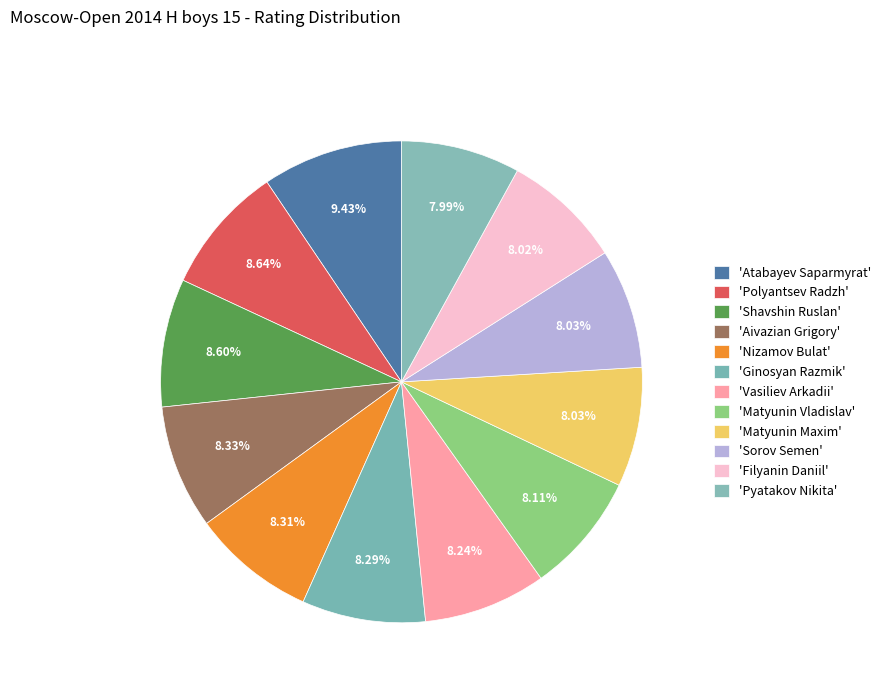

How many slices are in this pie chart?

12